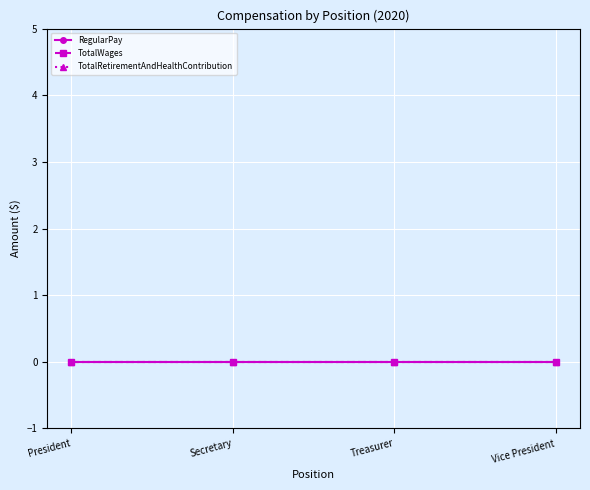

True or false: TotalRetirementAndHealthContribution and TotalWages cross at least once.

False